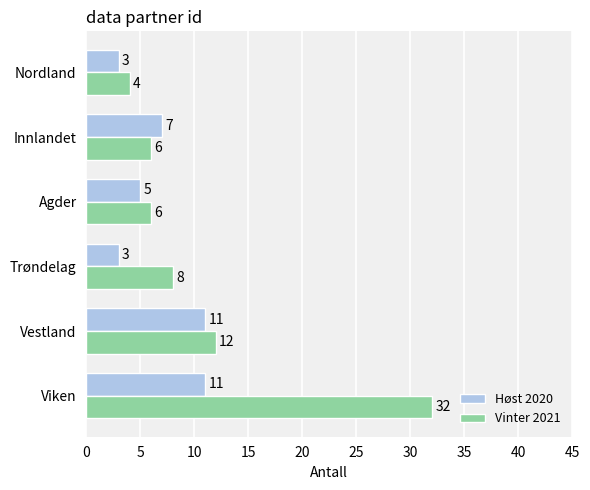

Which series has the largest range (max minus min)?

Vinter 2021